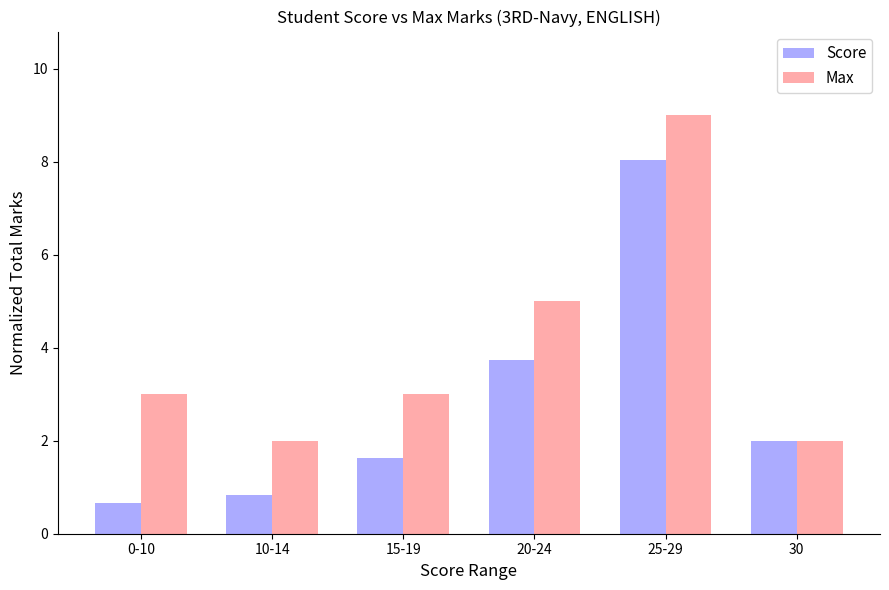

Reading left to right, what are all the values shown in this chart?

Score: 0.7	0.8	1.6	3.7	8.0	2.0
Max: 3.0	2.0	3.0	5.0	9.0	2.0